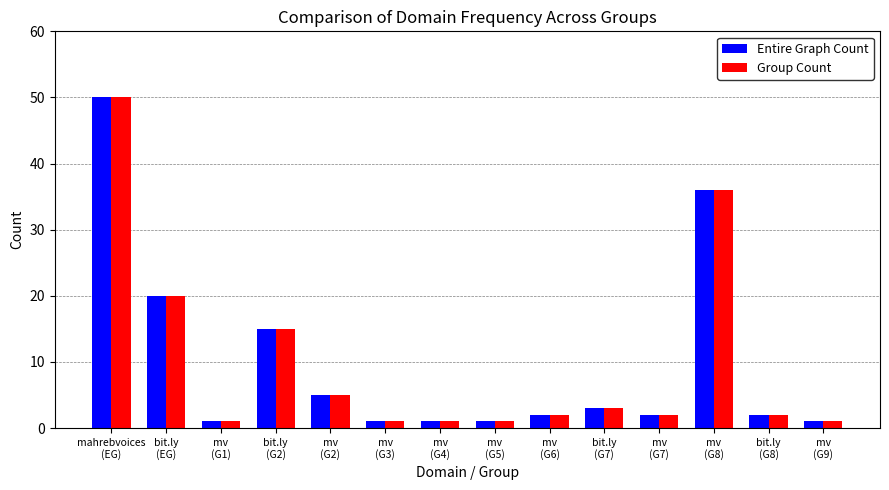

At how many categories does at least one series exceed 28?

2